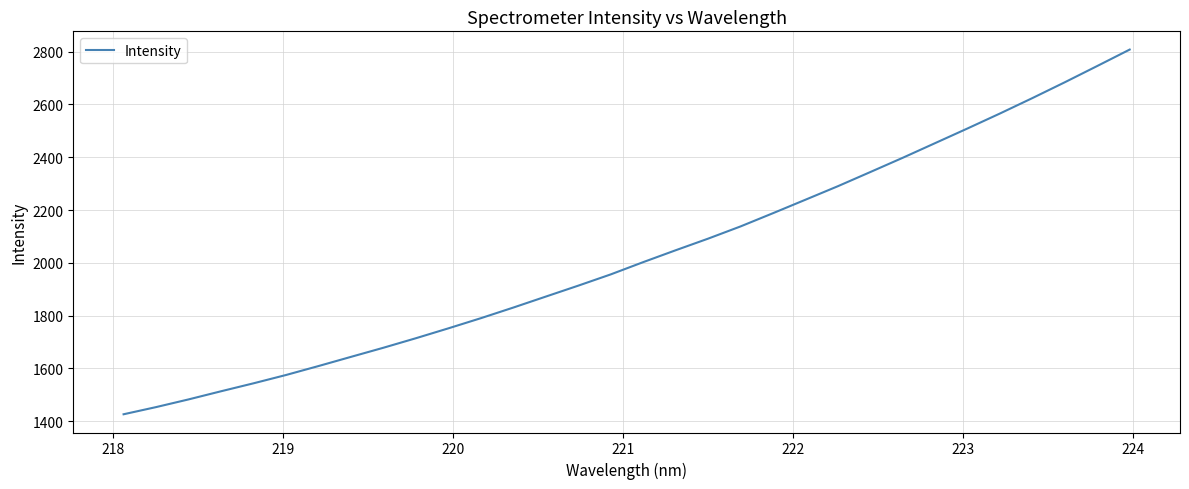

What is the minimum value shown in the chart?

1426.4